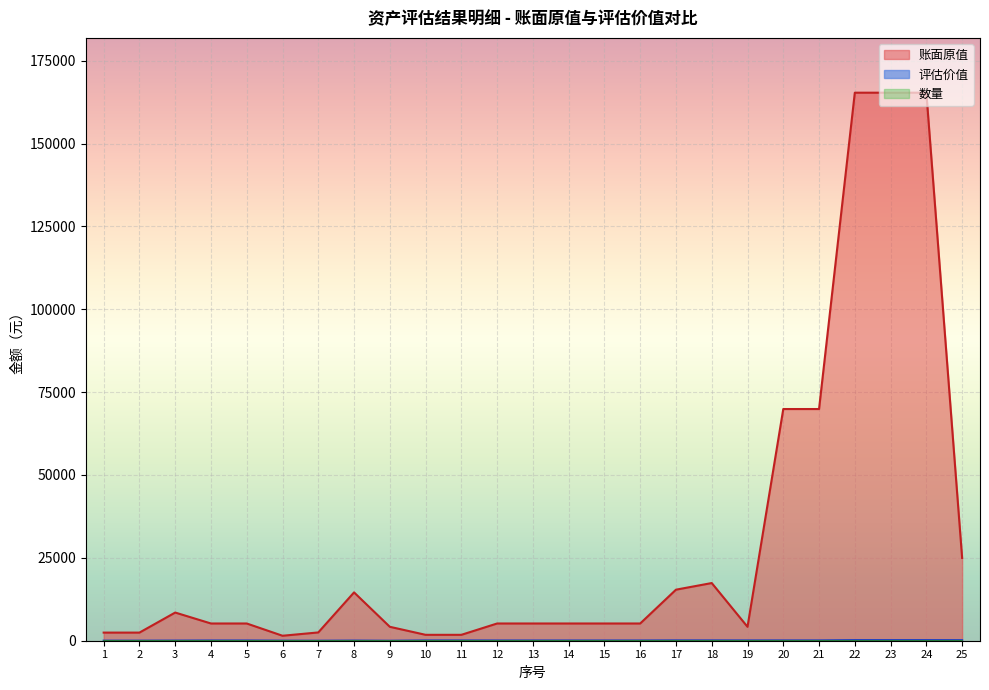

Which series has the largest total across all categories?

账面原值